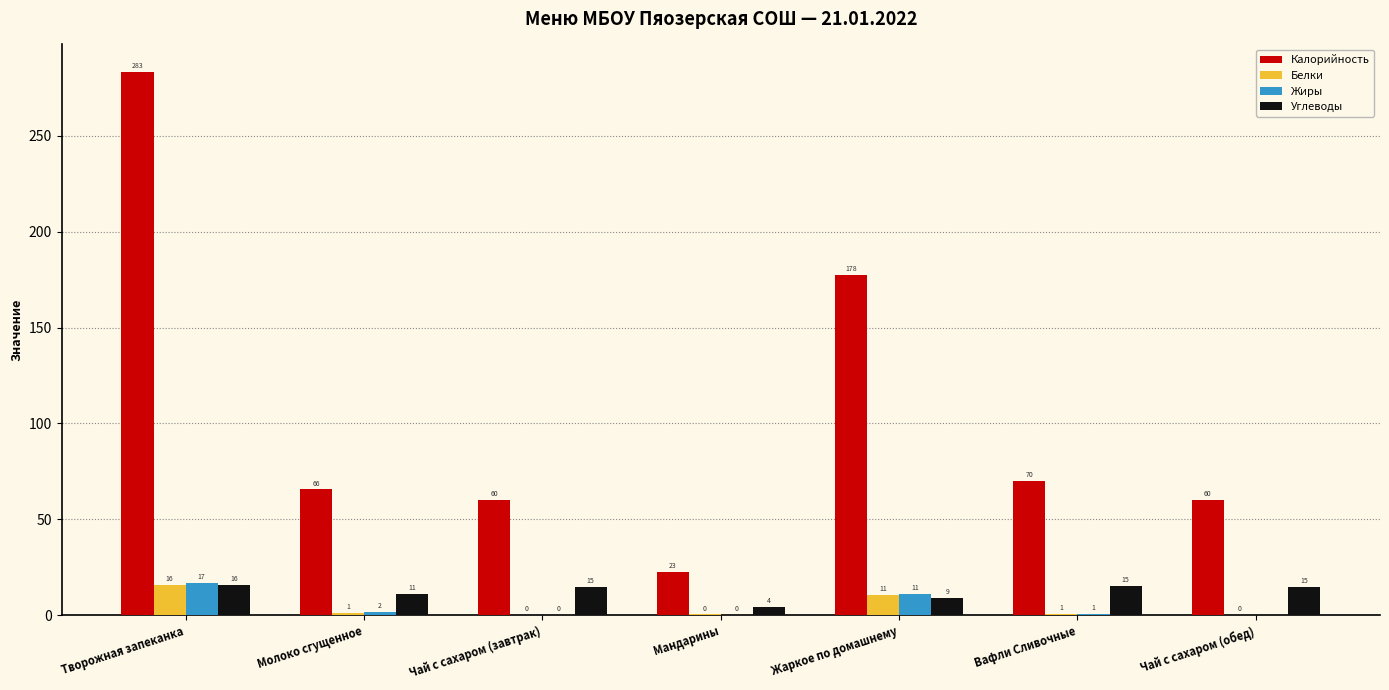

How many data points in Жиры are above 0?

6